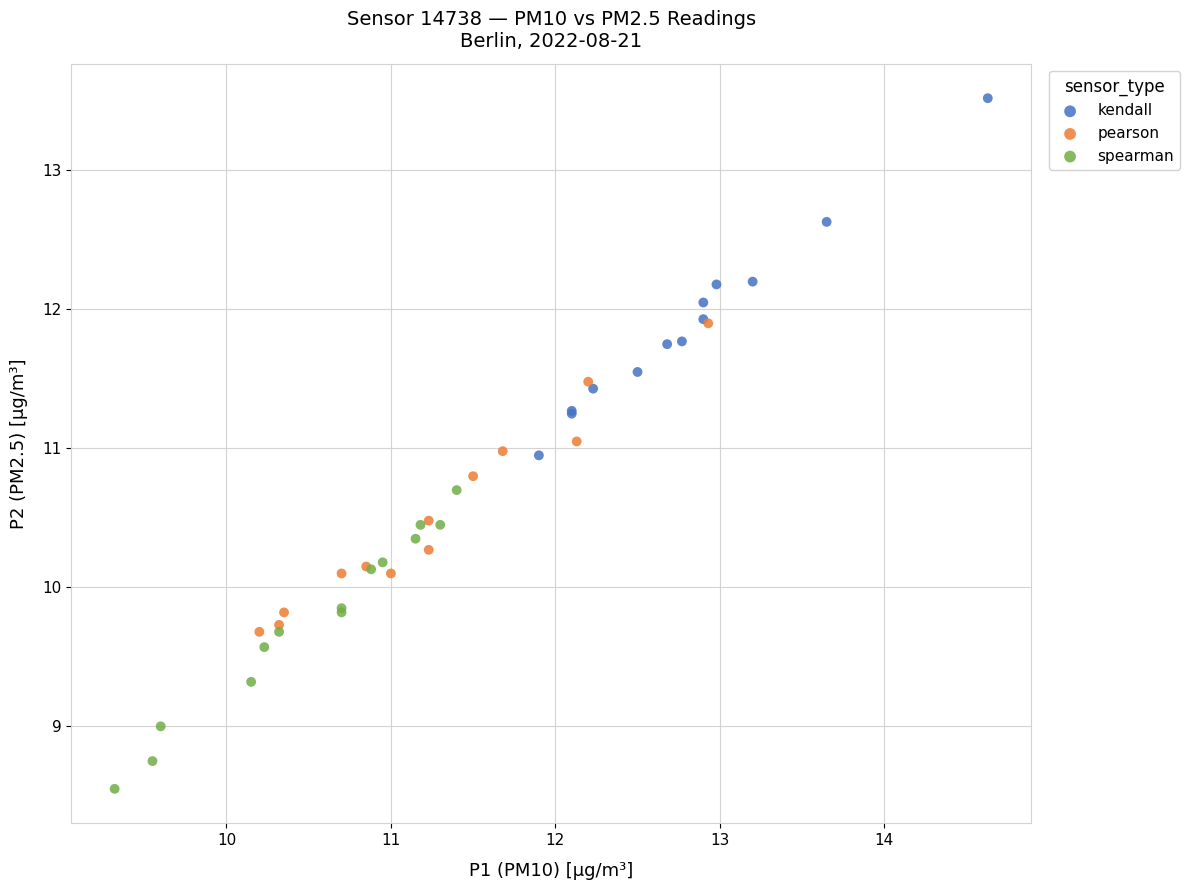

Which series reaches the minimum Y coordinate?

spearman